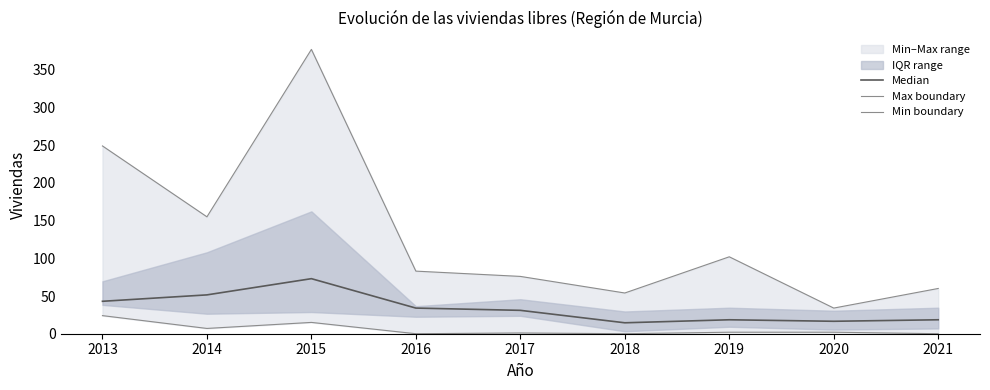

True or false: Min boundary has a value of 7.0 at 2014.

True